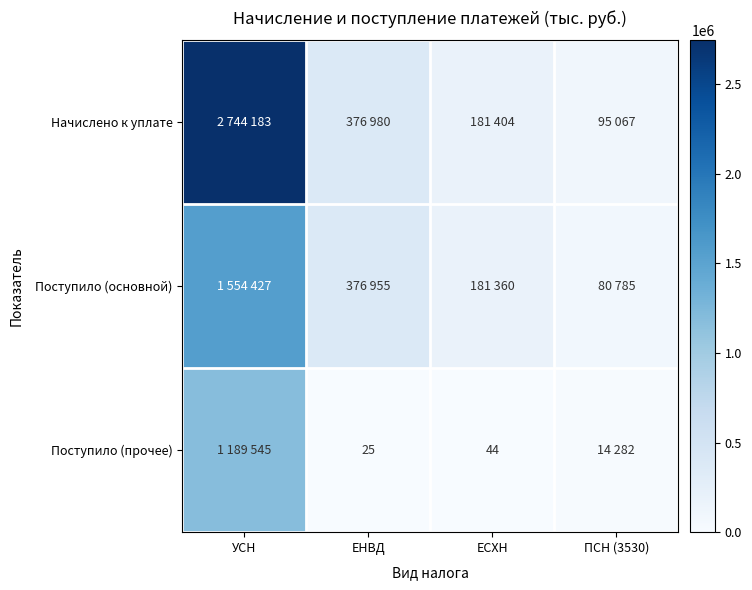

The value of Поступило (прочее) at ЕСХН is 28. True or false?

False